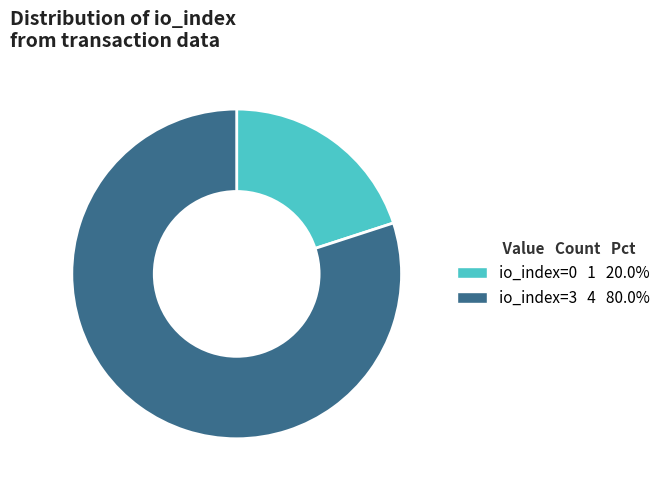

Rank the categories by value from lowest to highest.

io_index=0, io_index=3